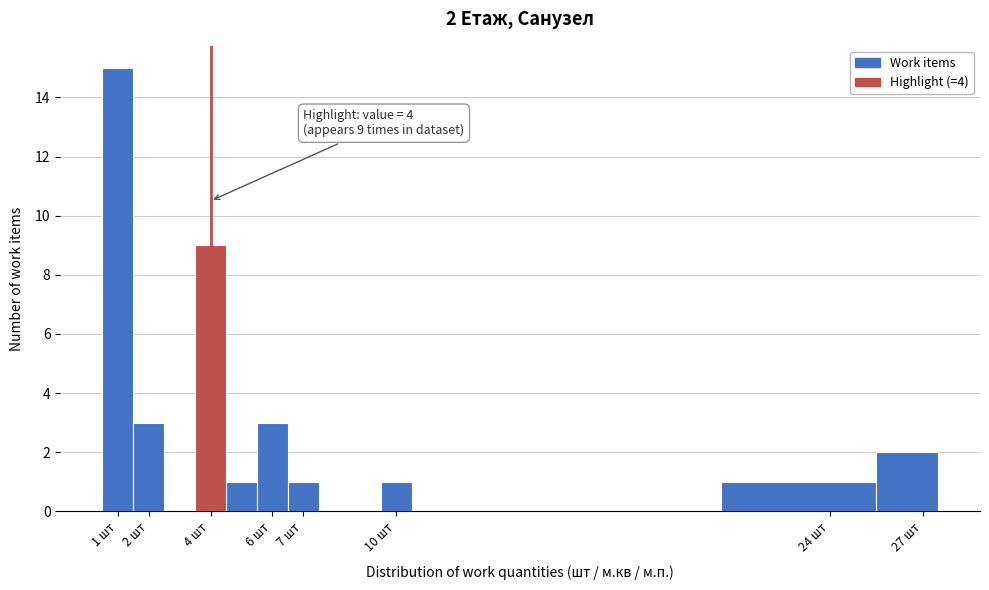

Which range on the x-axis has the tallest bar?

0.5 to 1.5